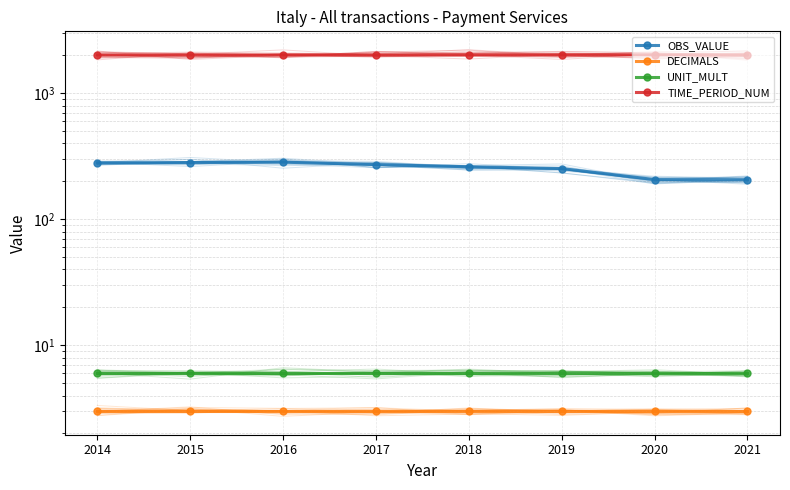

Reading left to right, transcribe all the data shown in this chart.

OBS_VALUE: 280.2	282.1	284.2	272.0	261.4	253.0	206.8	206.1
DECIMALS: 3.0	3.0	3.0	3.0	3.0	3.0	3.0	3.0
UNIT_MULT: 6.0	6.0	6.0	6.0	6.0	6.0	6.0	6.0
TIME_PERIOD_NUM: 2014.0	2015.0	2016.0	2017.0	2018.0	2019.0	2020.0	2021.0